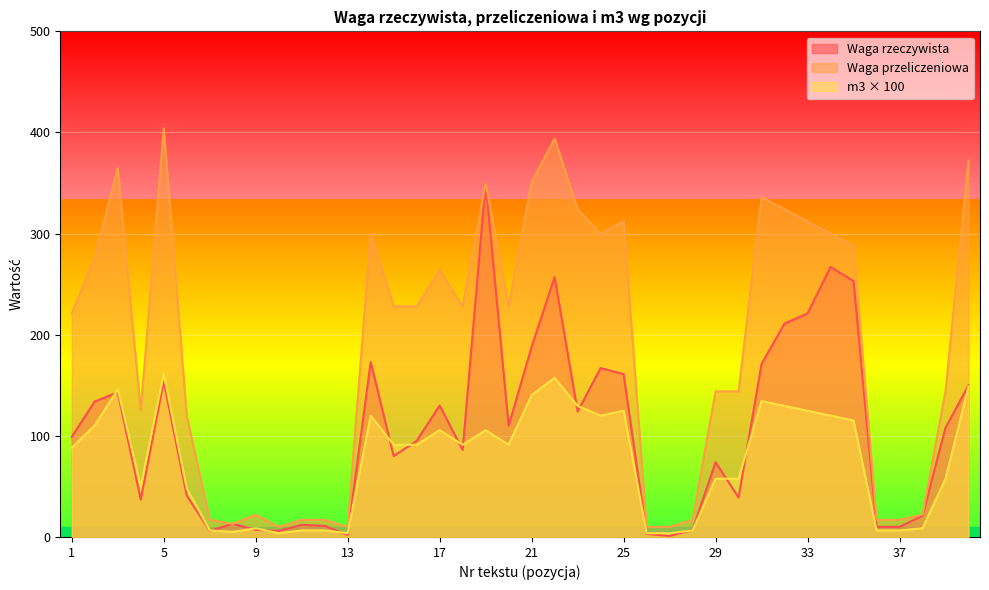

Is it true that Waga przeliczeniowa equals 372.0 at 40?

True